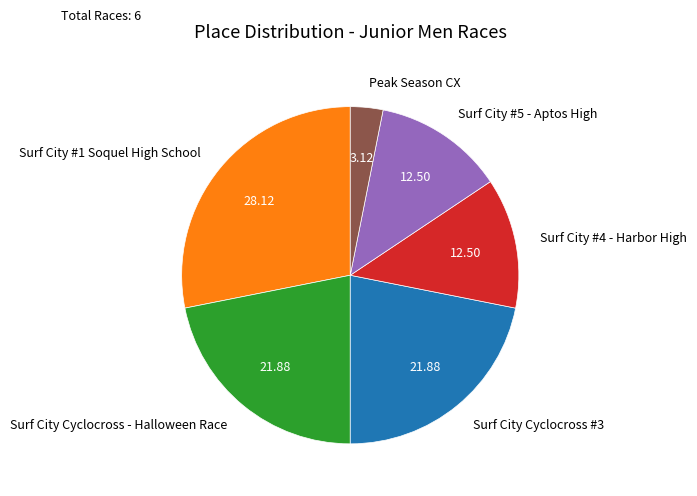

Is the sum of Surf City Cyclocross - Halloween Race and Surf City Cyclocross #3 greater than half?

No